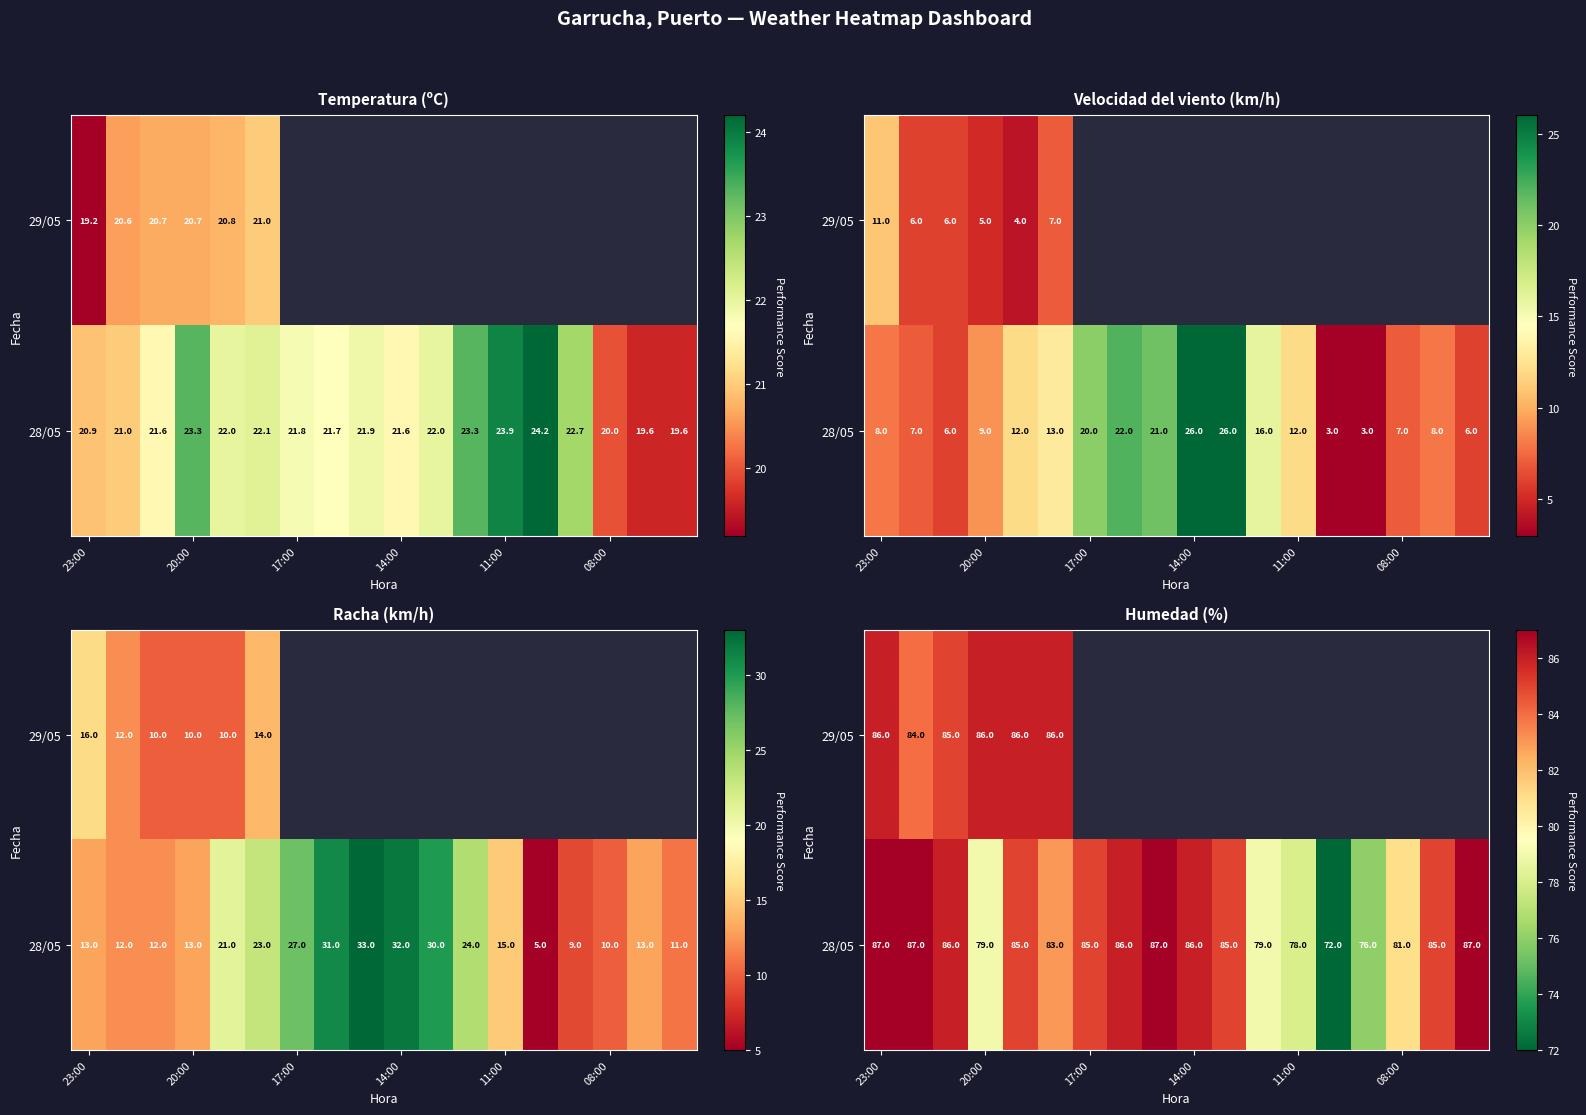

What is the minimum value shown in the chart?

72.0